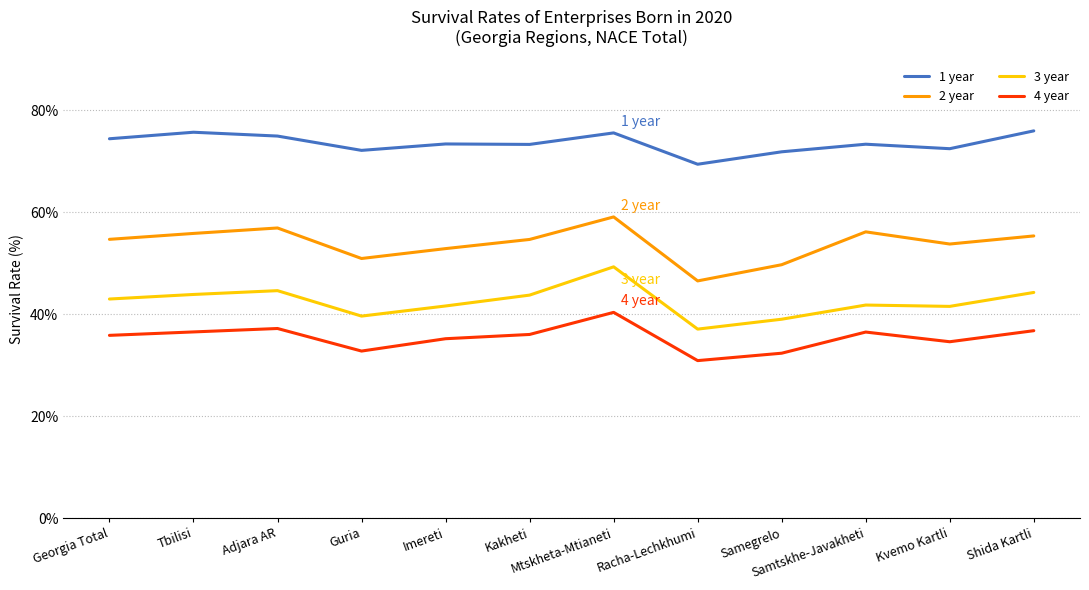

What are all the series names shown in the legend?

1 year, 2 year, 3 year, 4 year